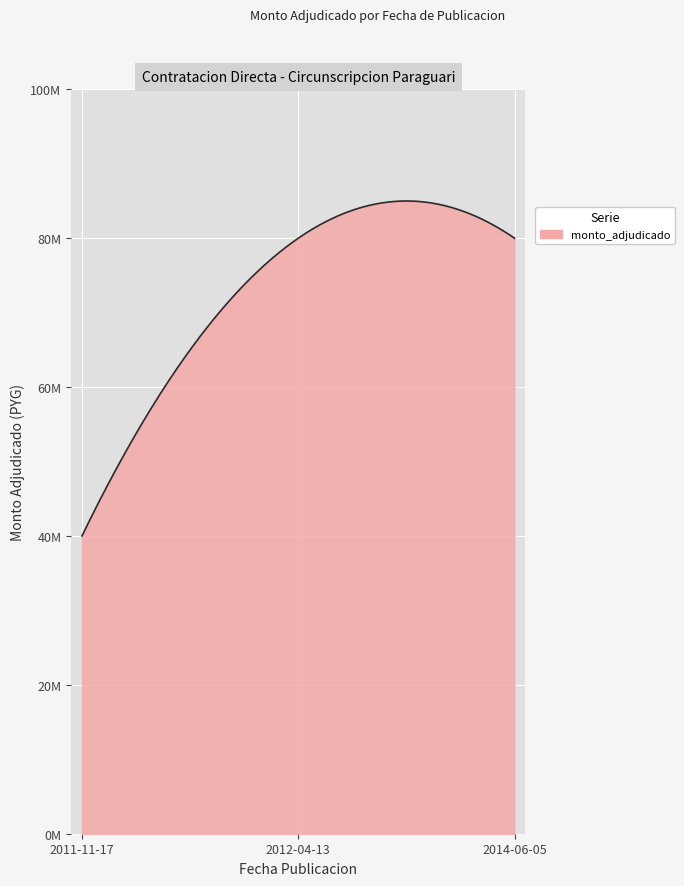

At which category does the chart reach its peak across all series?

2012-04-13